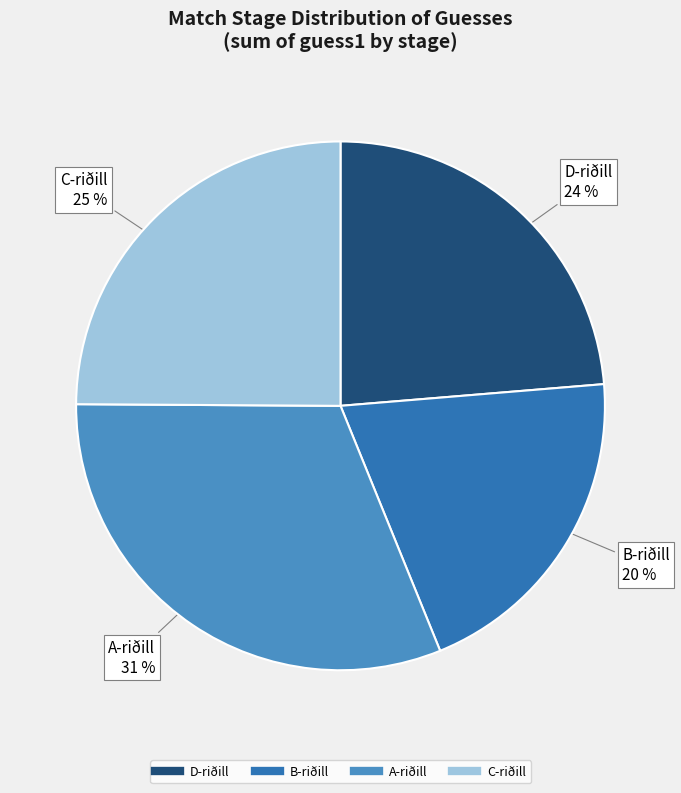

Is there a majority slice in this chart?

No